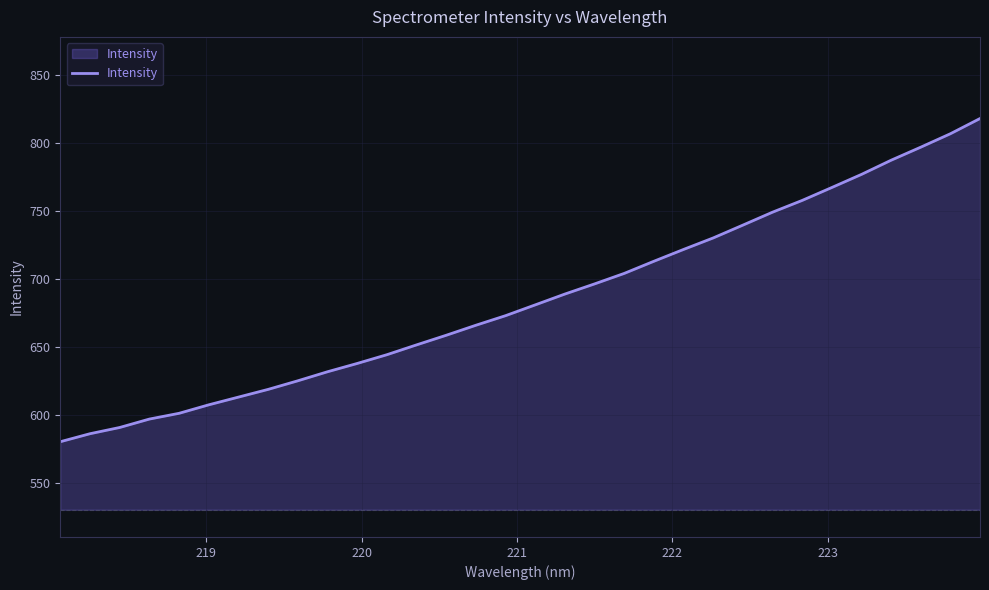

What is the maximum value shown in the chart?

817.7